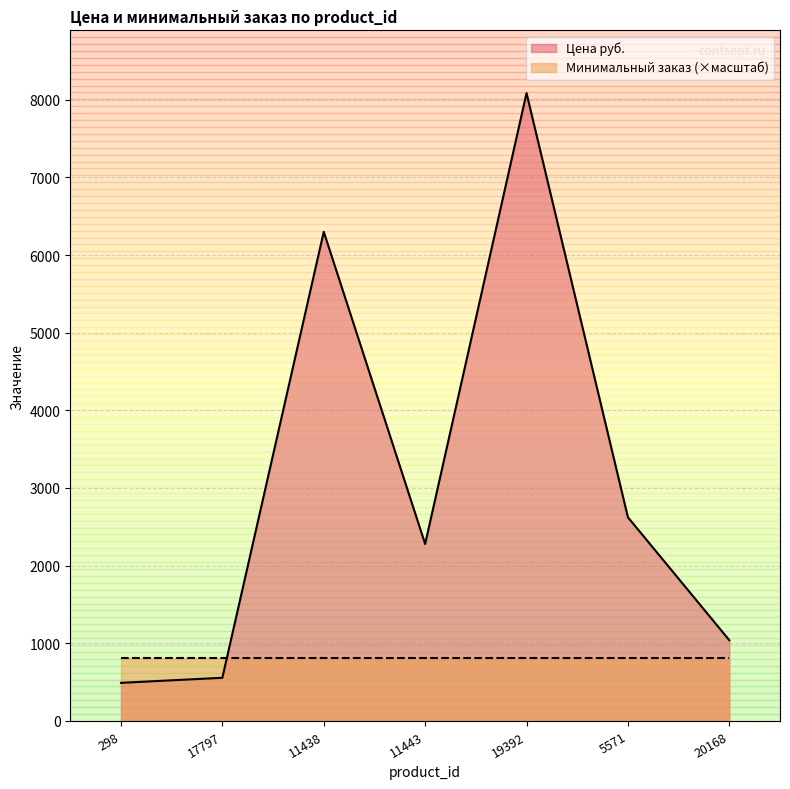

How many values exceed 2279?

3